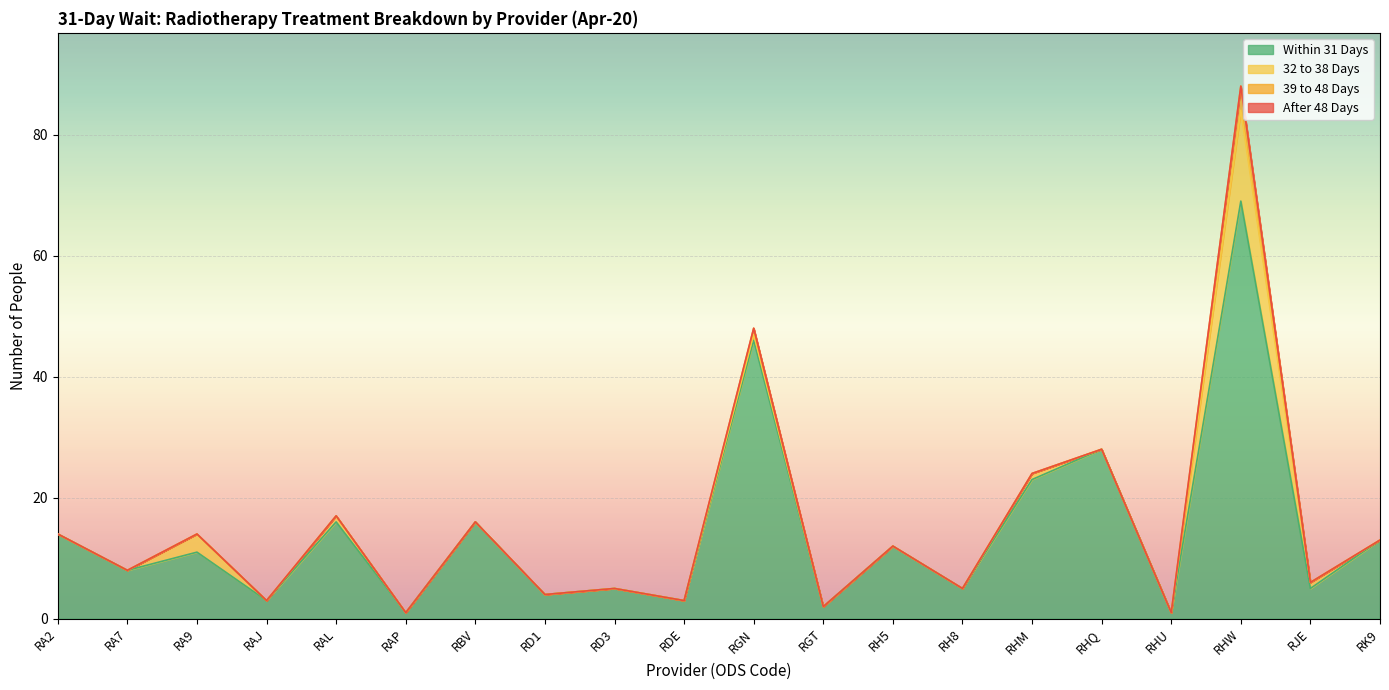

Reading left to right, extract all data points from this chart.

Within 31 Days: 14	8	11	3	16	1	16	4	5	3	46	2	12	5	23	28	1	69	5	13
32 to 38 Days: 0	0	3	0	1	0	0	0	0	0	1	0	0	0	1	0	0	15	1	0
39 to 48 Days: 0	0	0	0	0	0	0	0	0	0	1	0	0	0	0	0	0	4	0	0
After 48 Days: 0	0	0	0	0	0	0	0	0	0	0	0	0	0	0	0	0	0	0	0